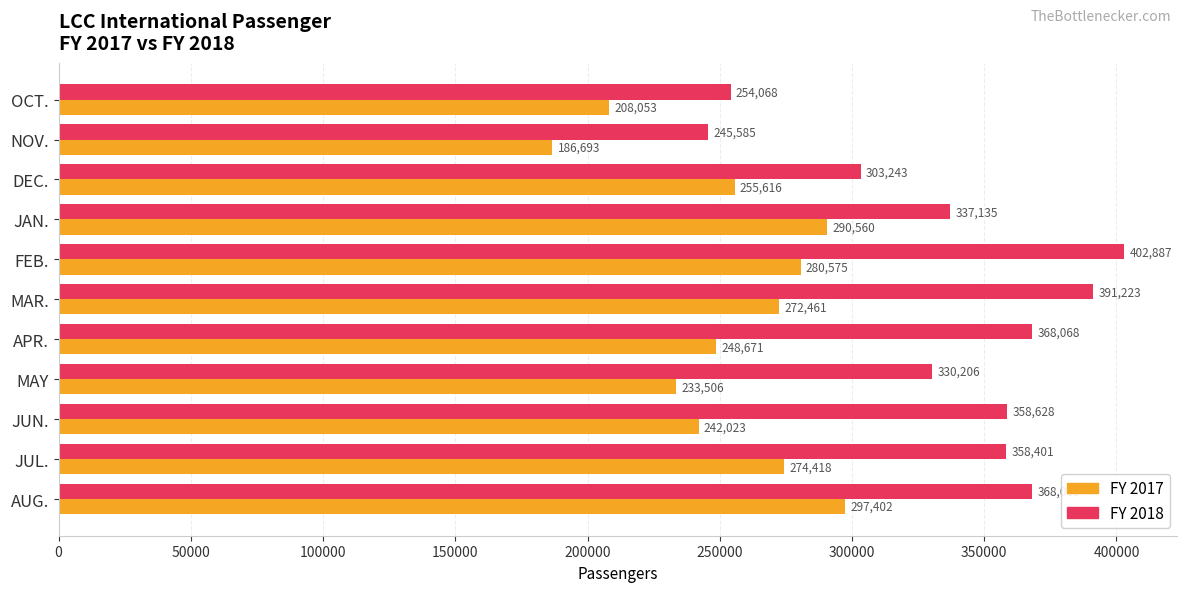

Which series has the largest total across all categories?

FY 2018